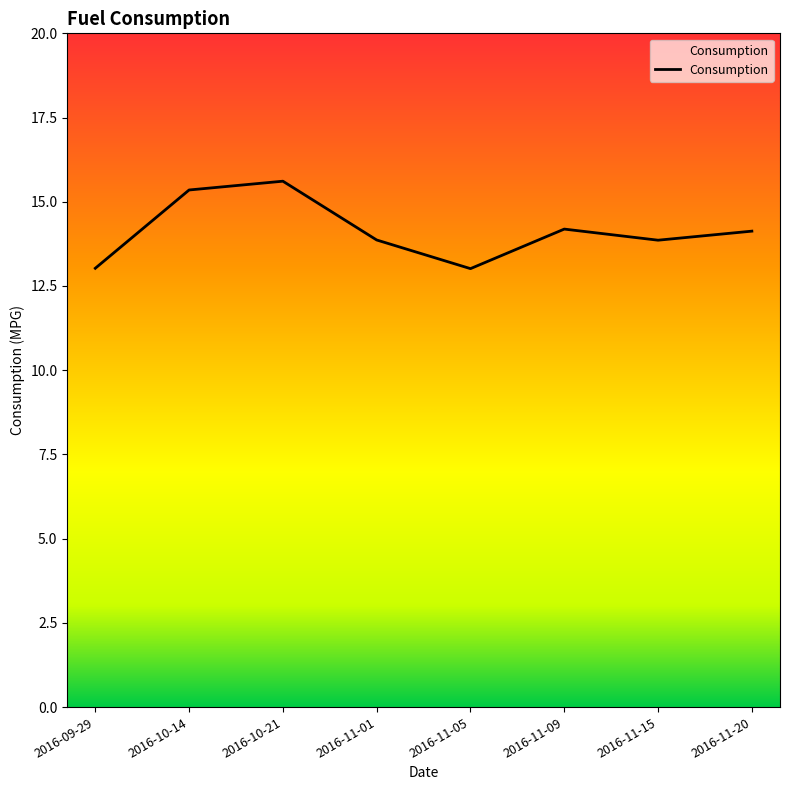

What position from the left is 2016-10-14?

2